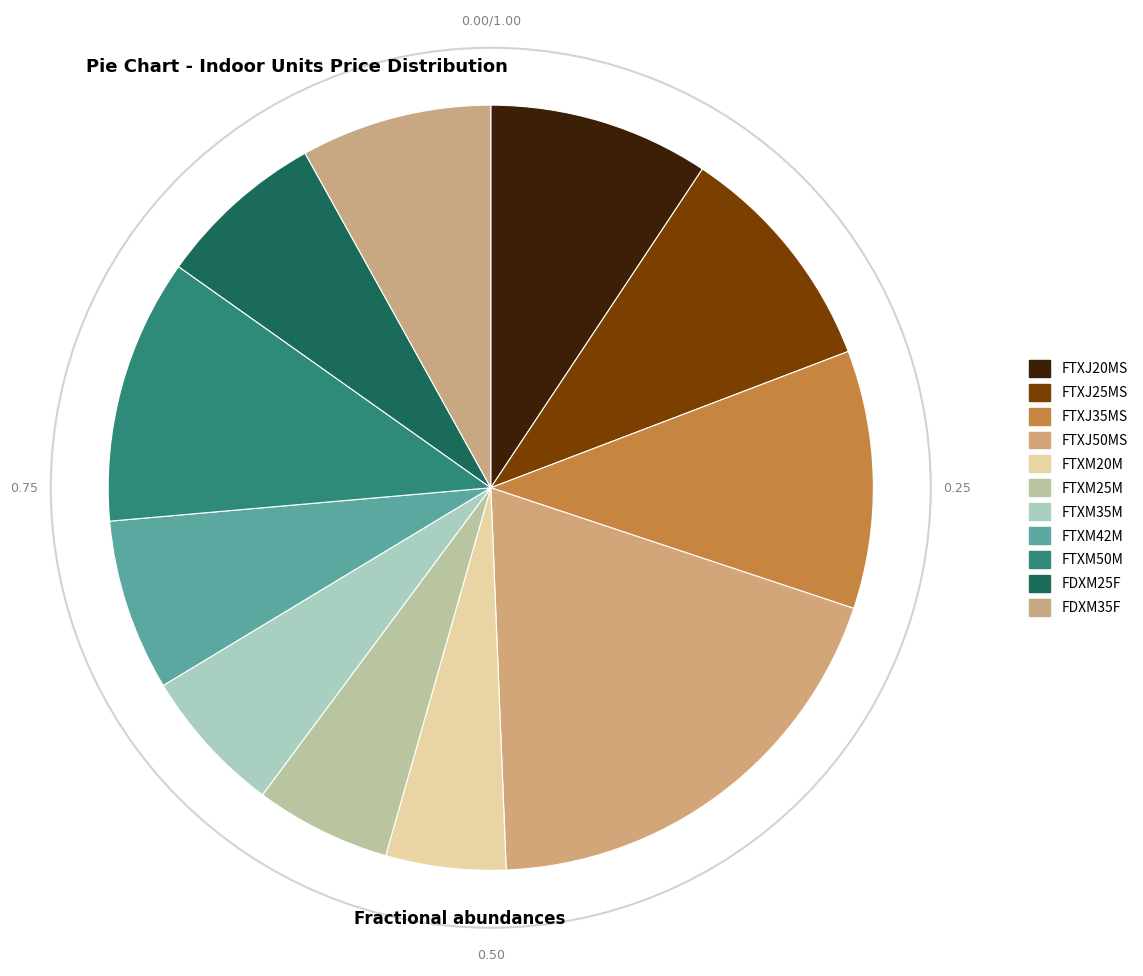

Count the number of slices in the pie.

11